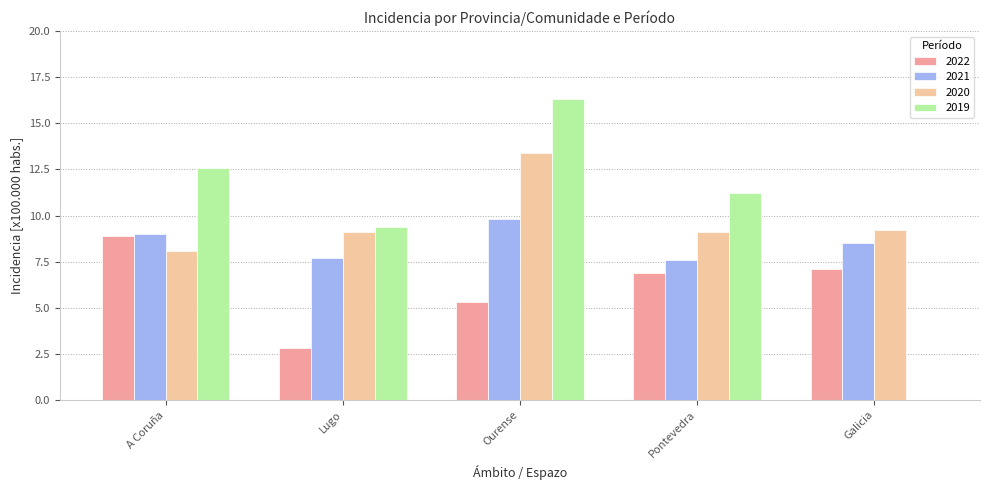

Reading right to left, transcribe all the data shown in this chart.

2022: Galicia=7.1	Pontevedra=6.9	Ourense=5.3	Lugo=2.8	A Coruña=8.9
2021: Galicia=8.5	Pontevedra=7.6	Ourense=9.8	Lugo=7.7	A Coruña=9.0
2020: Galicia=9.2	Pontevedra=9.1	Ourense=13.4	Lugo=9.1	A Coruña=8.1
2019: Galicia=0.0	Pontevedra=11.2	Ourense=16.3	Lugo=9.4	A Coruña=12.6